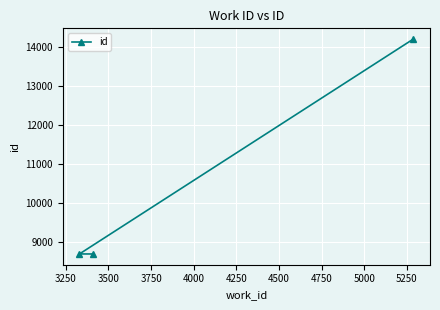

What is the difference between the maximum and minimum values?

5503